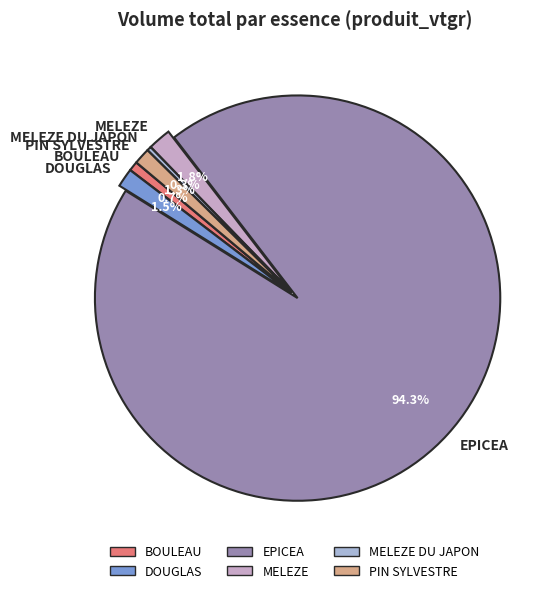

To the nearest percent, what portion does PIN SYLVESTRE represent?

1%